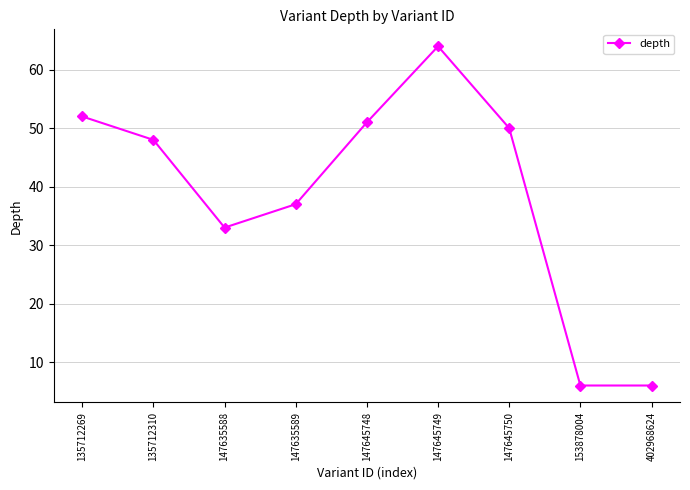

Is it true that the value at 147645748 is 51?

True